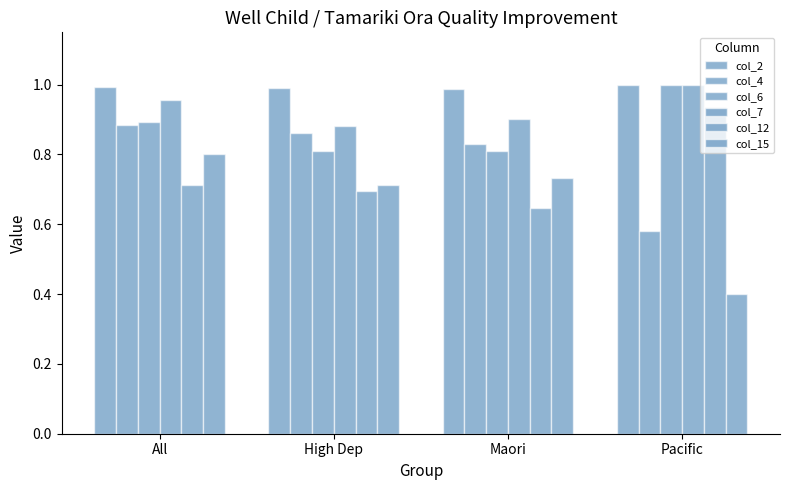

How many bars are there in total?

24